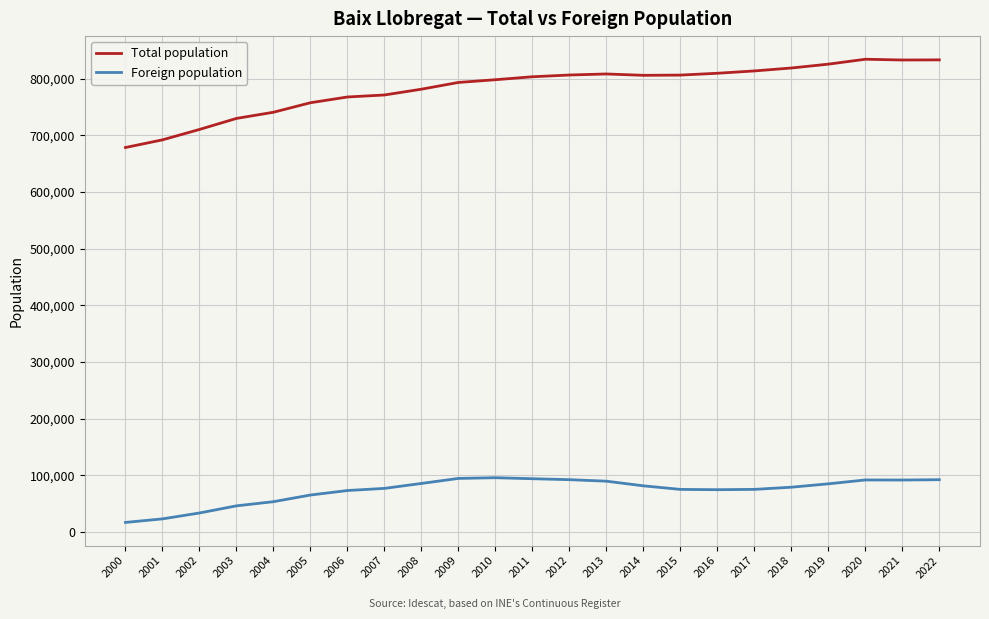

What is the spread (max minus min) of values at 2017?

739122